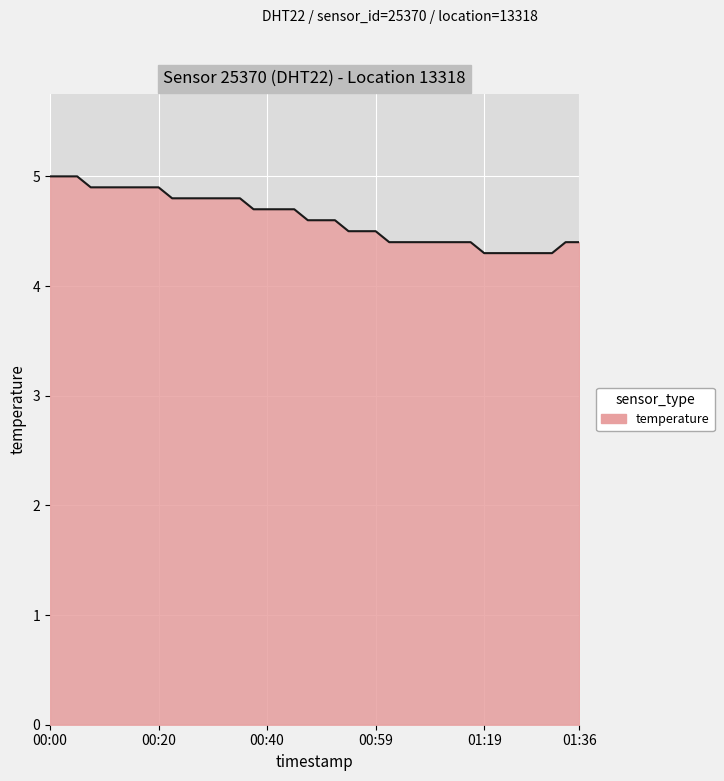

What is the difference between the maximum and minimum values?

0.7